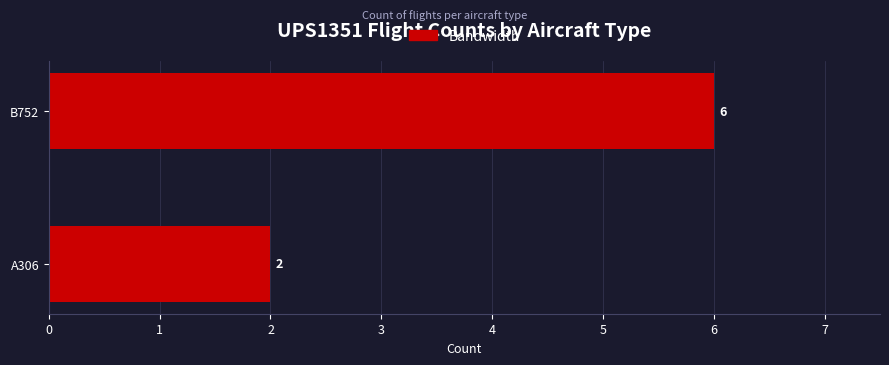

List the labels in order of value, smallest first.

A306, B752